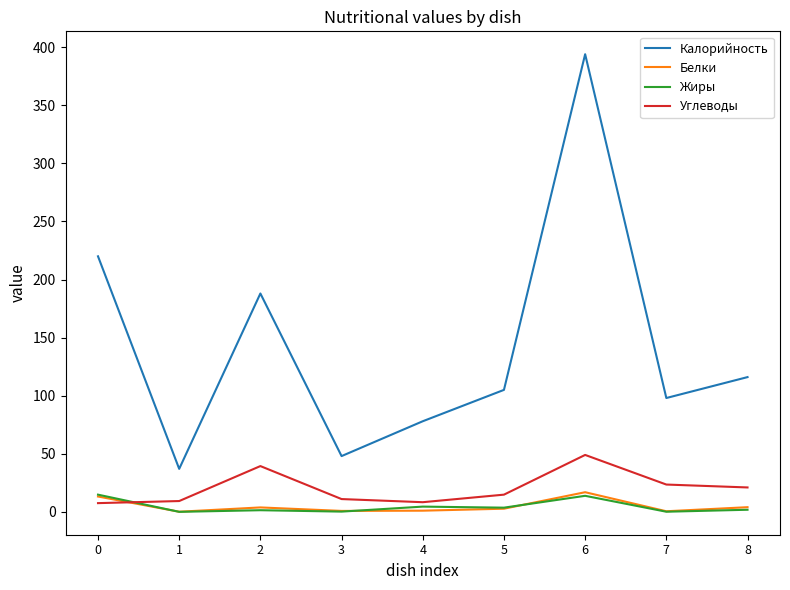

True or false: Калорийность has a value of 41.4 at 7.

False